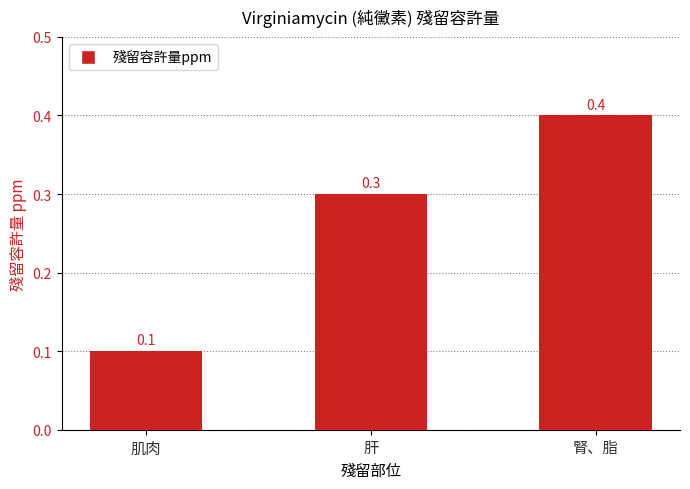

Between 腎、脂 and 肌肉, which is larger?

腎、脂